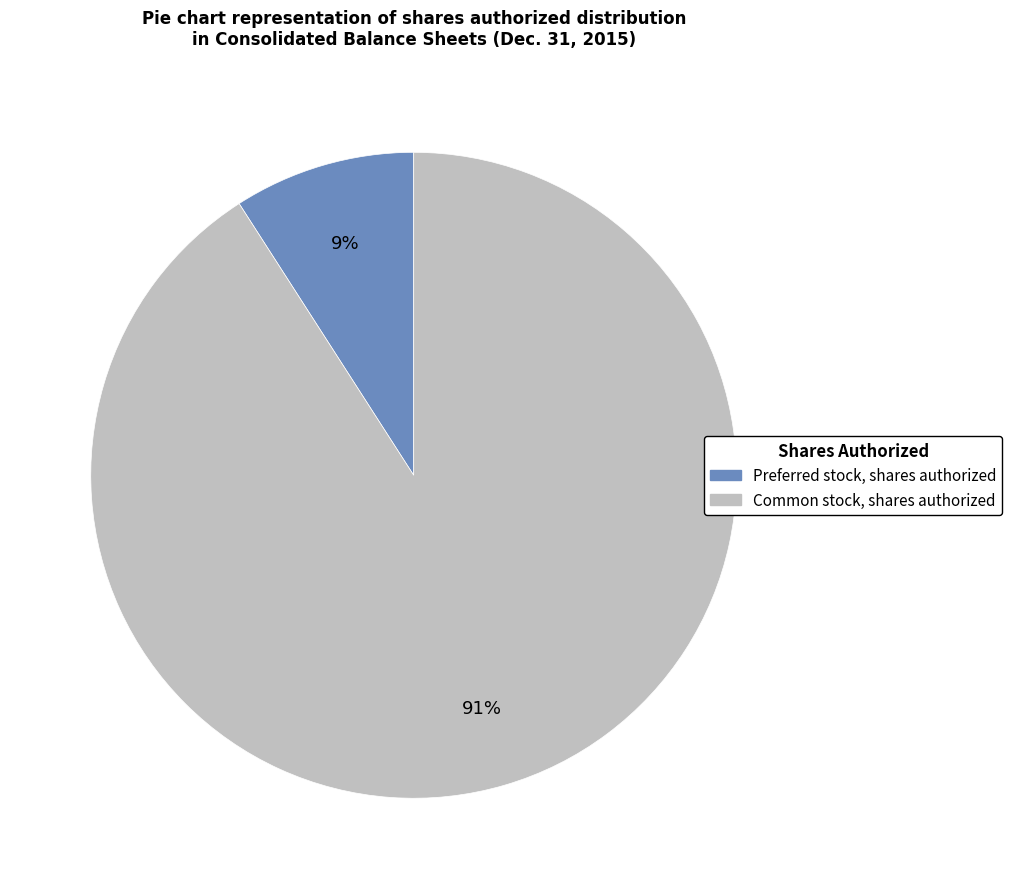

Which has a higher value, Preferred stock, shares authorized or Common stock, shares authorized?

Common stock, shares authorized